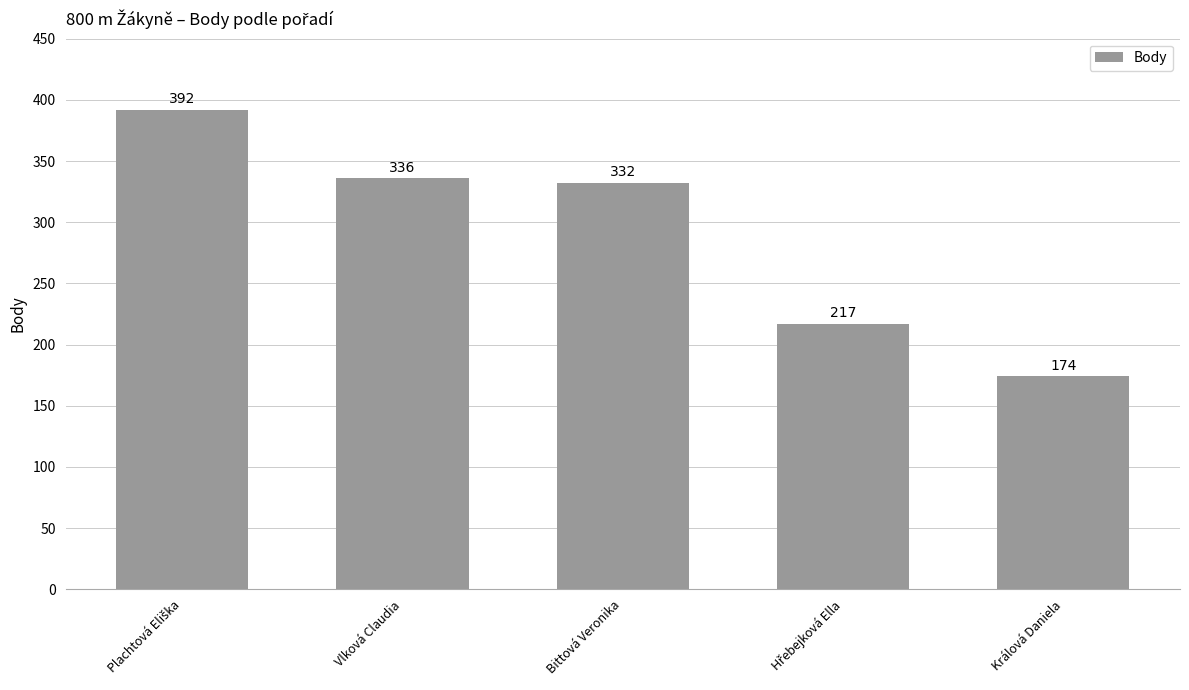

What is the average value?

290